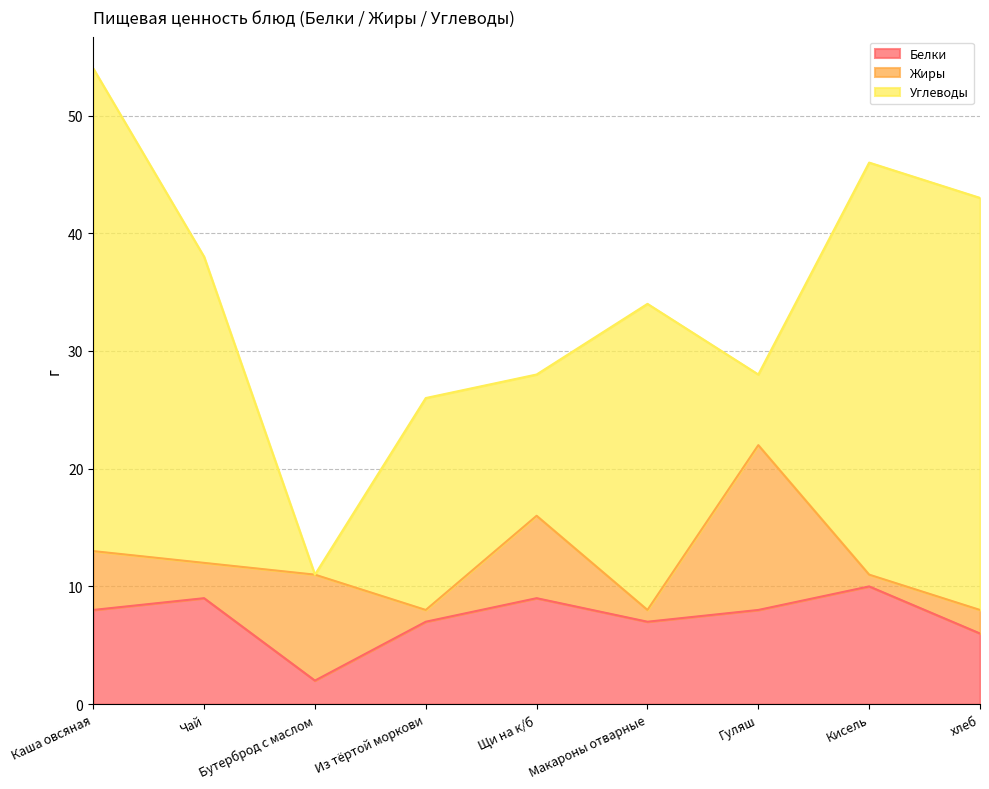

How many values in the Белки series exceed 8?

3